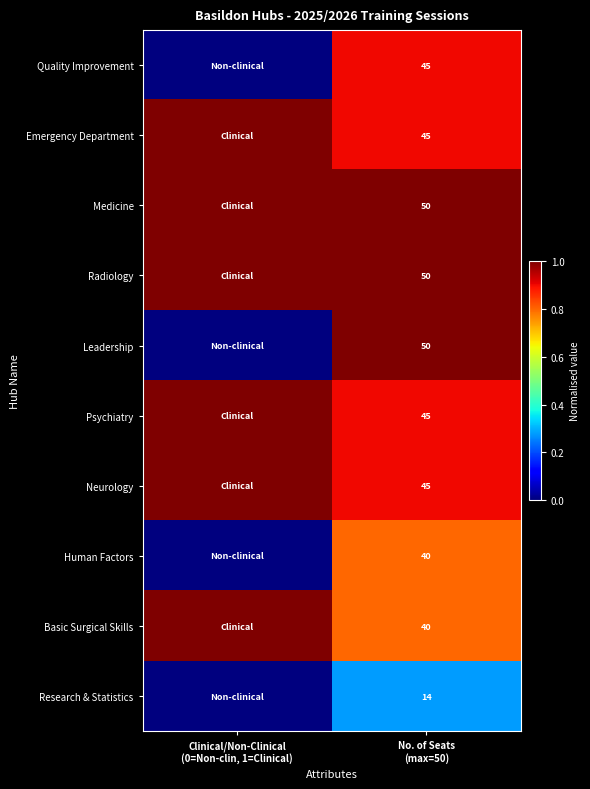

Rank the series by their maximum value, from lowest to highest.

Research & Statistics, Human Factors, Quality Improvement, Emergency Department, Medicine, Radiology, Leadership, Psychiatry, Neurology, Basic Surgical Skills